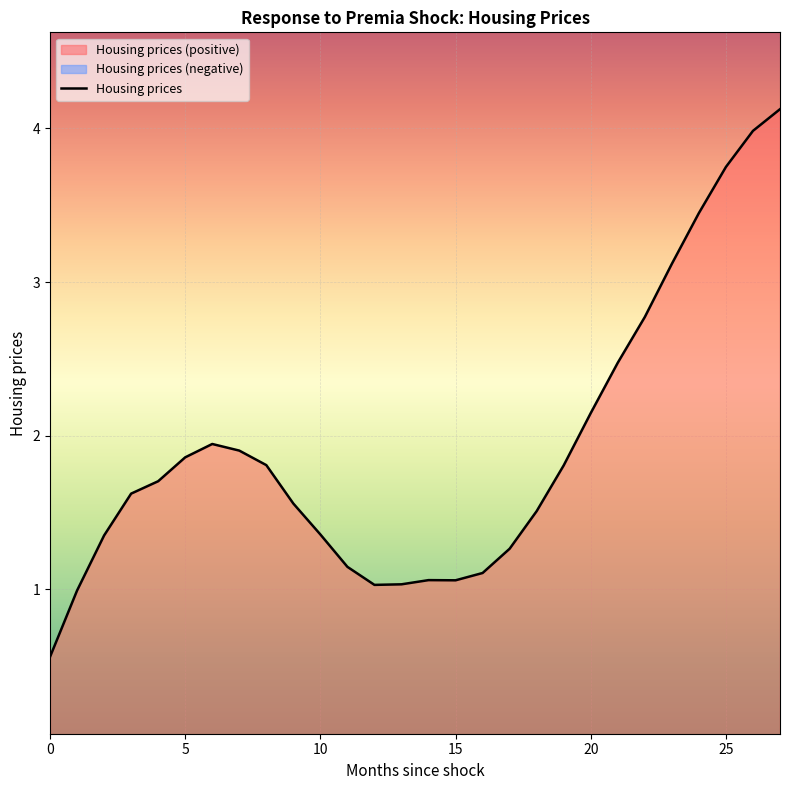

Approximately how many times larger is the value at 5 compared to 12?

1.8